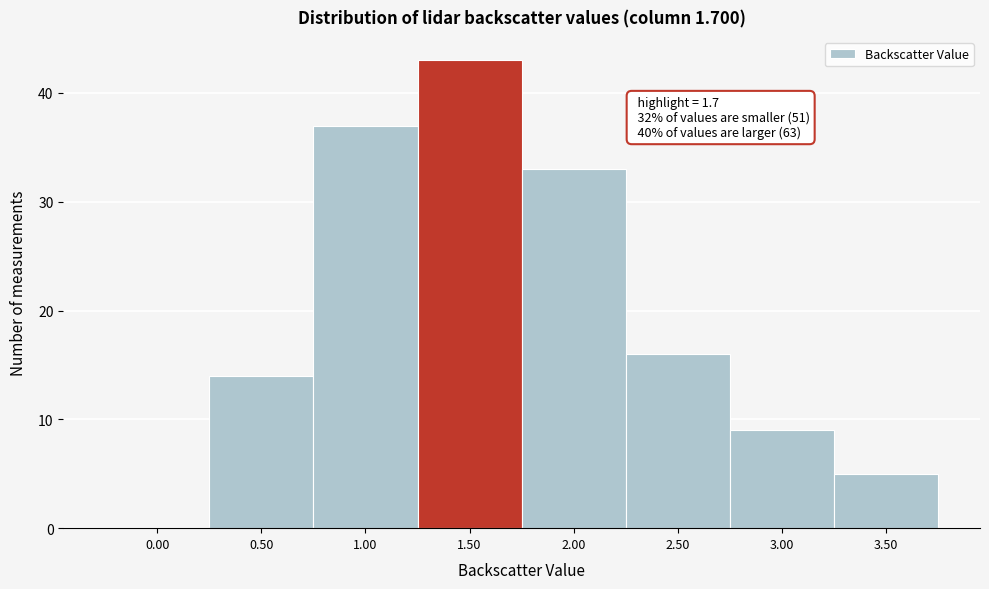

Reading left to right, transcribe all the data shown in this chart.

0.00=0	0.50=14	1.00=37	1.50=43	2.00=33	2.50=16	3.00=9	3.50=5